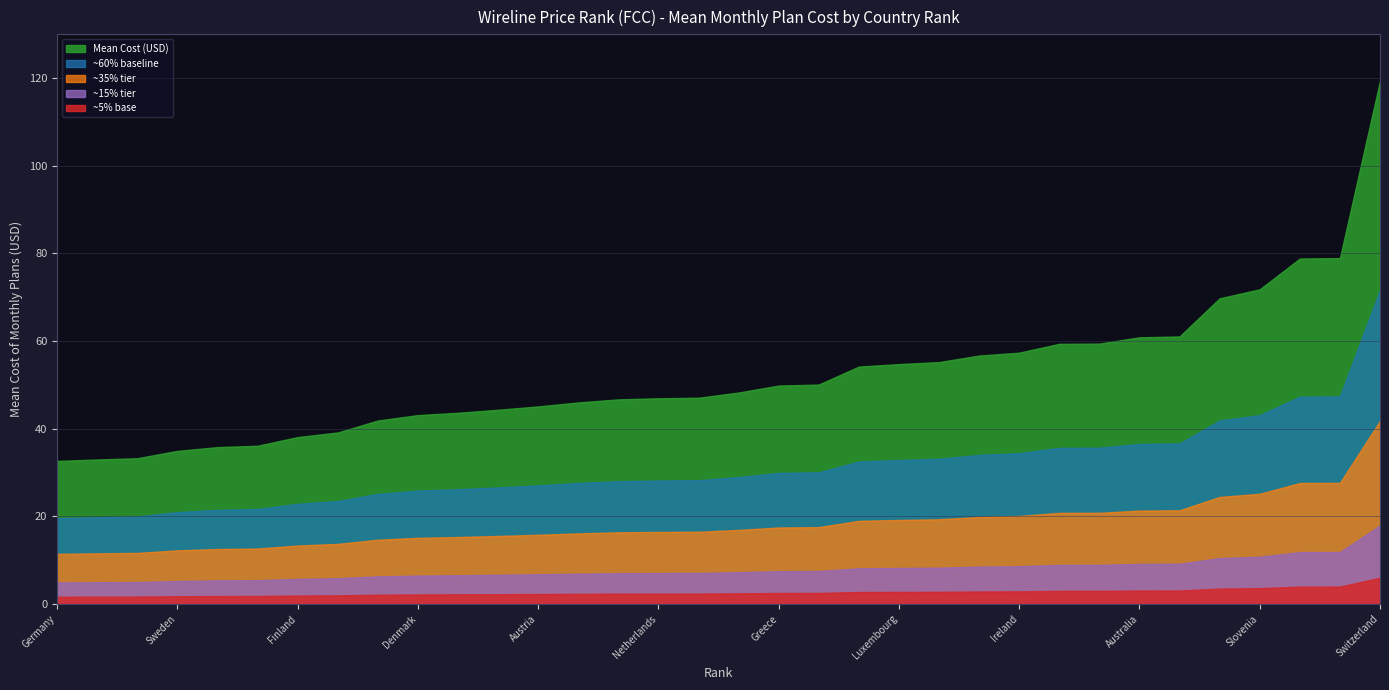

Reading left to right, what are all the values shown in this chart?

32.6	33.0	33.2	34.9	35.8	36.1	38.1	39.1	41.9	43.1	43.6	44.3	45.1	46.0	46.7	46.9	47.0	48.2	49.8	50.1	54.2	54.7	55.2	56.7	57.3	59.4	59.4	60.9	61.0	69.8	71.8	78.8	78.9	119.4